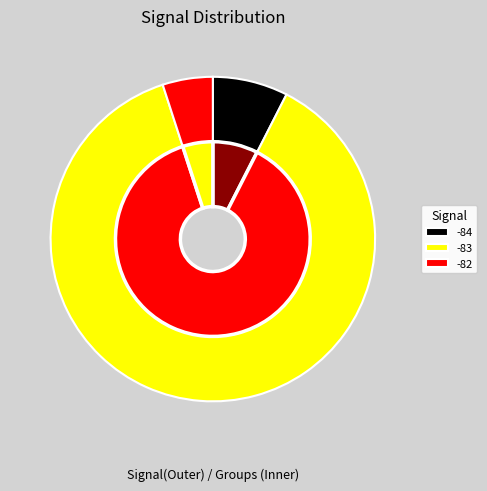

Combined, do 8 and 16 account for over 50%?

No